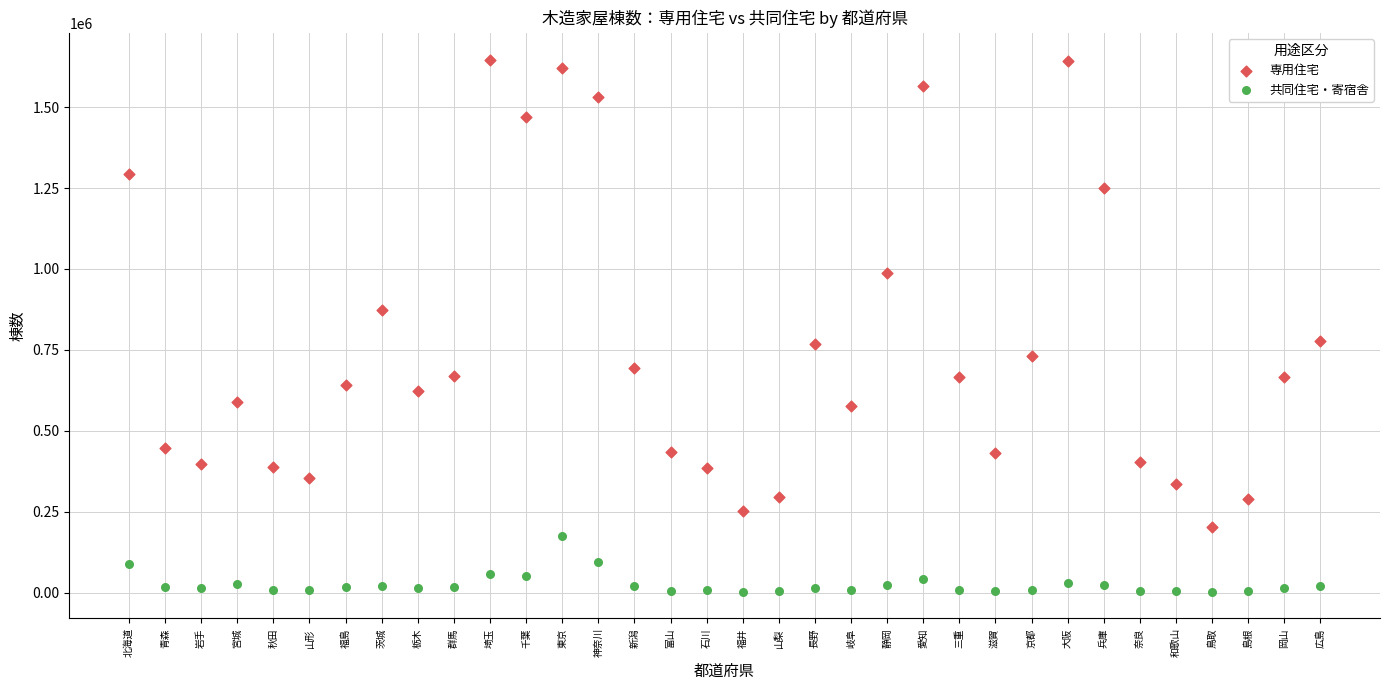

What are all the series names shown in the legend?

専用住宅, 共同住宅・寄宿舎